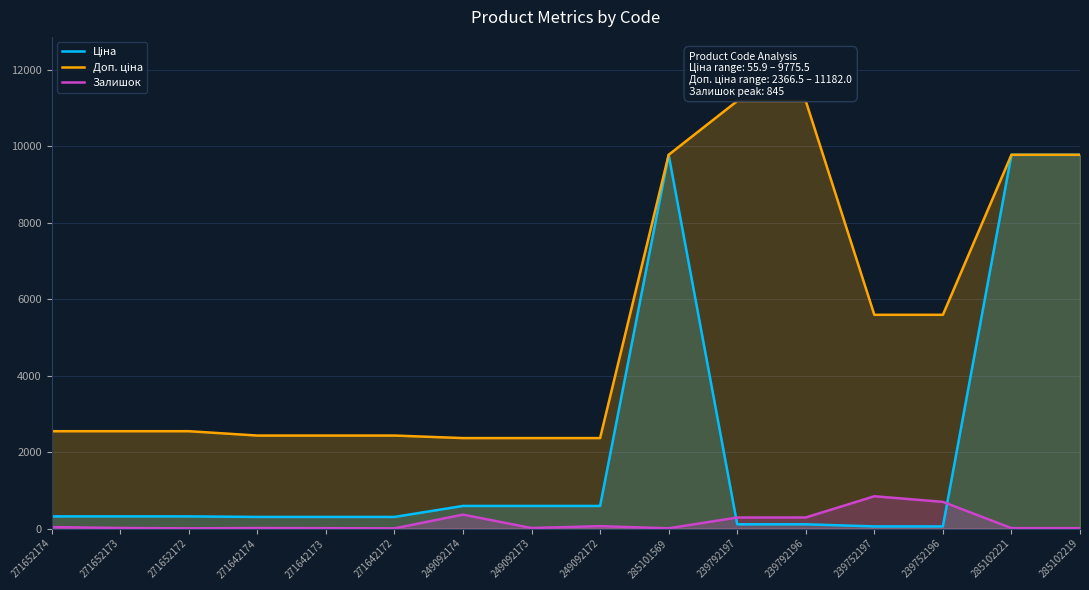

Which series changed the most between 249092172 and 285102219?

Ціна